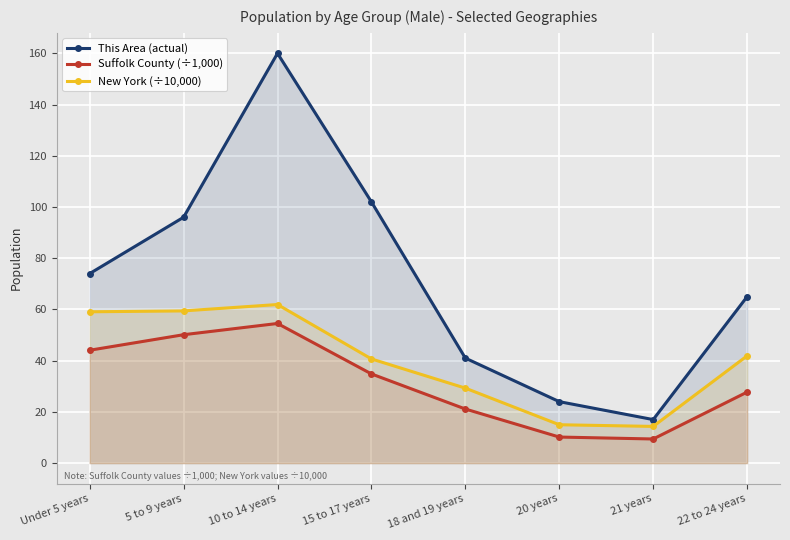

At which label does New York (÷10,000) reach its peak?

10 to 14 years